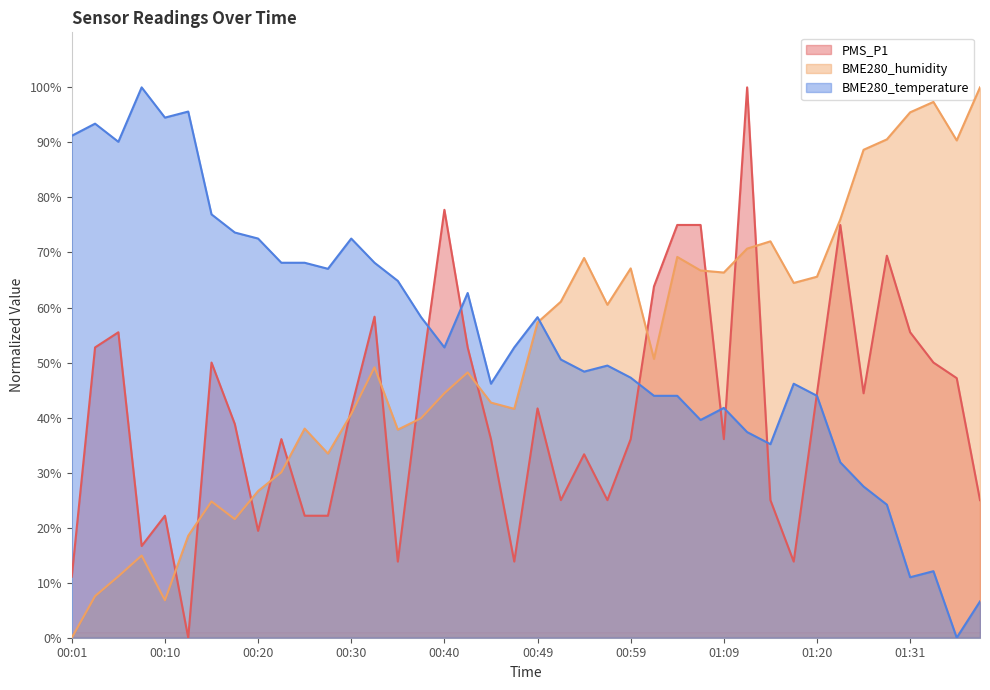

Which series changed the most between 00:30 and 00:49?

BME280_humidity